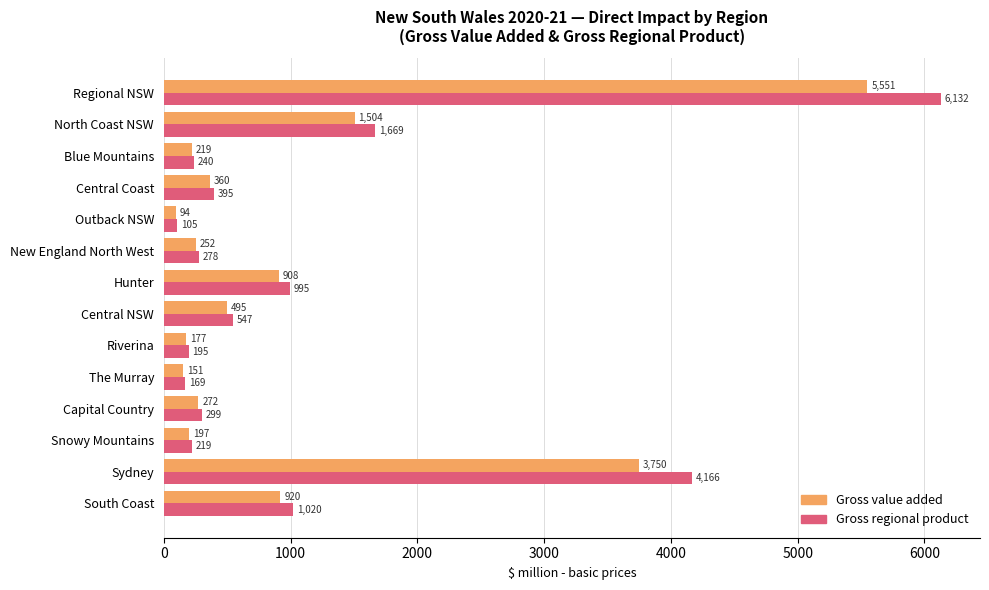

At which category is the sum across all series the highest?

Regional NSW